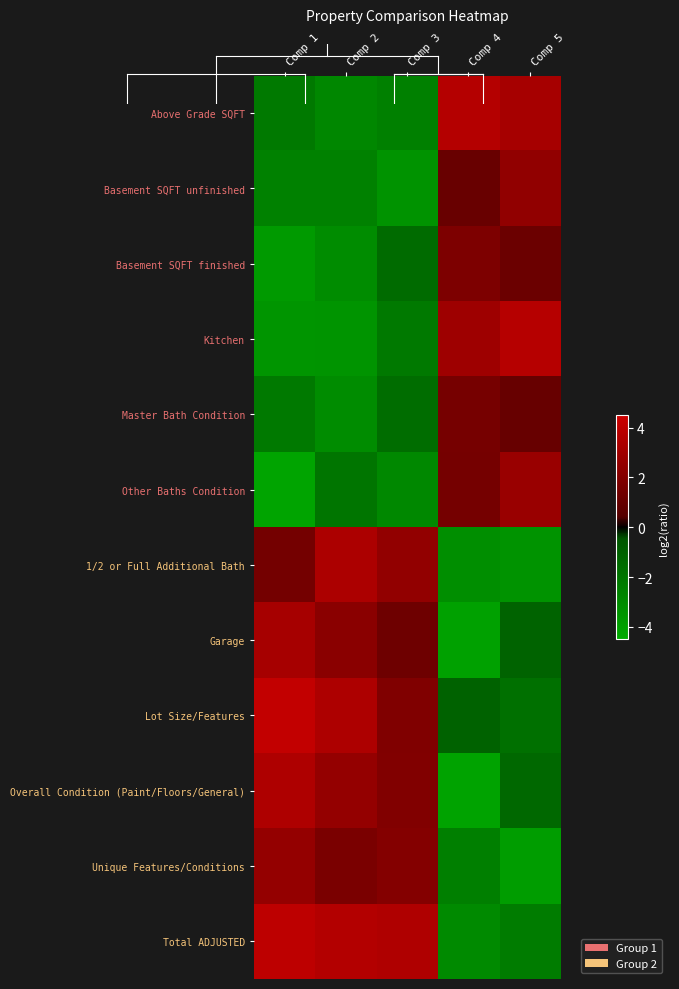

At which category is the sum across all series the highest?

Comp 1